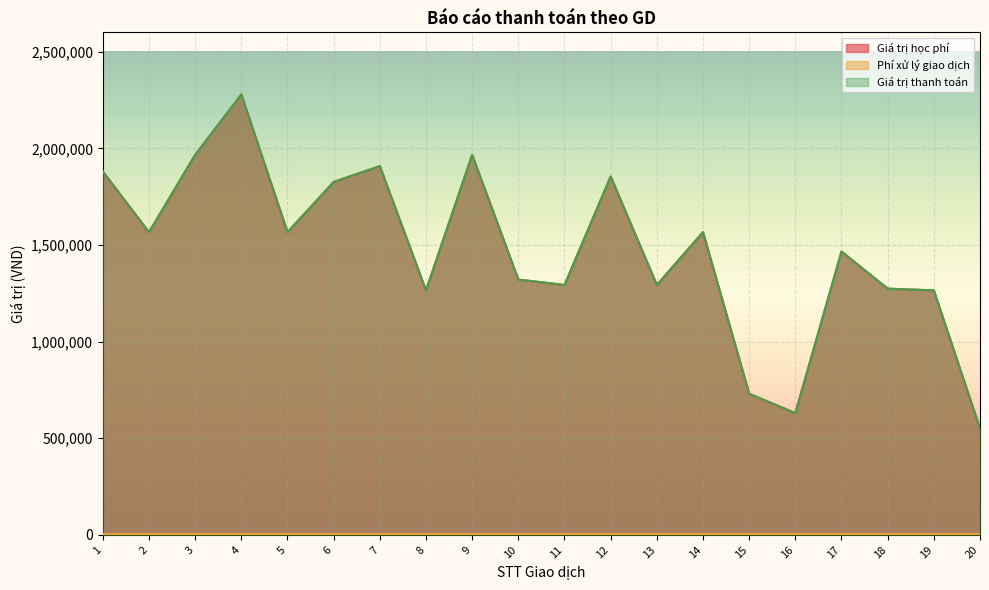

Which series has the largest total across all categories?

Giá trị học phí